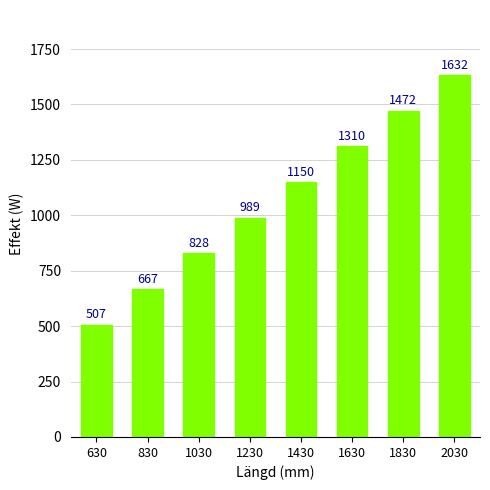

What is the change in value from 1230 to 1630?

+321.5